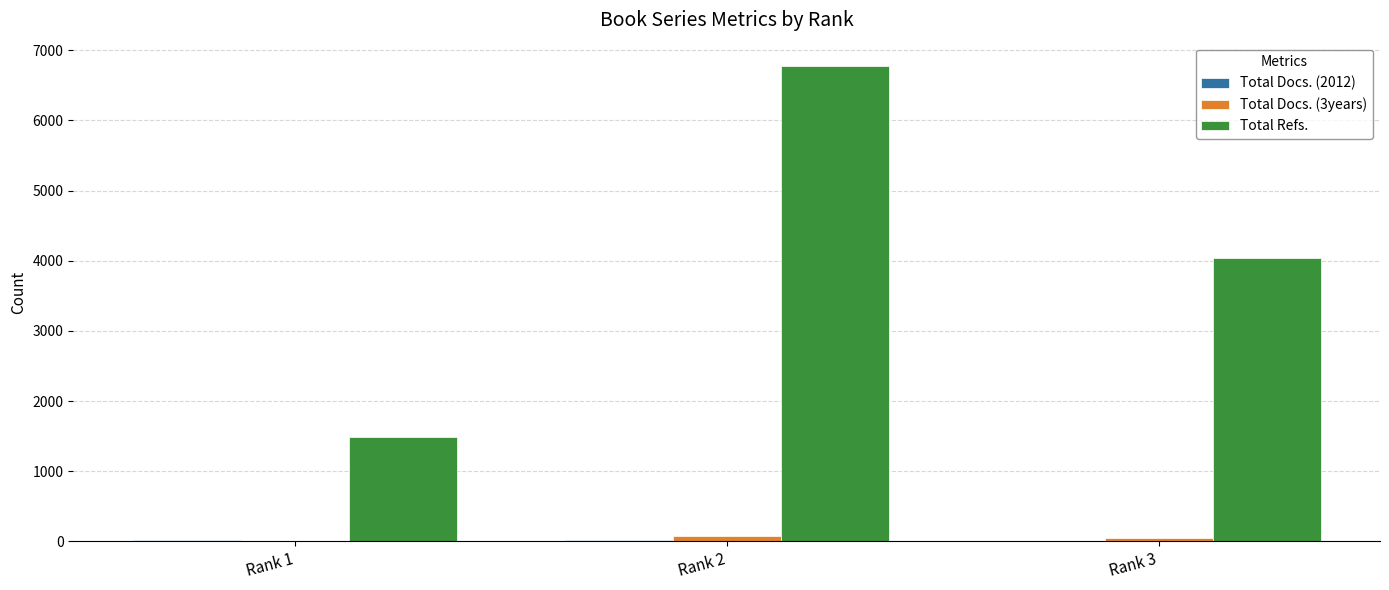

Which series has the largest range (max minus min)?

Total Refs.